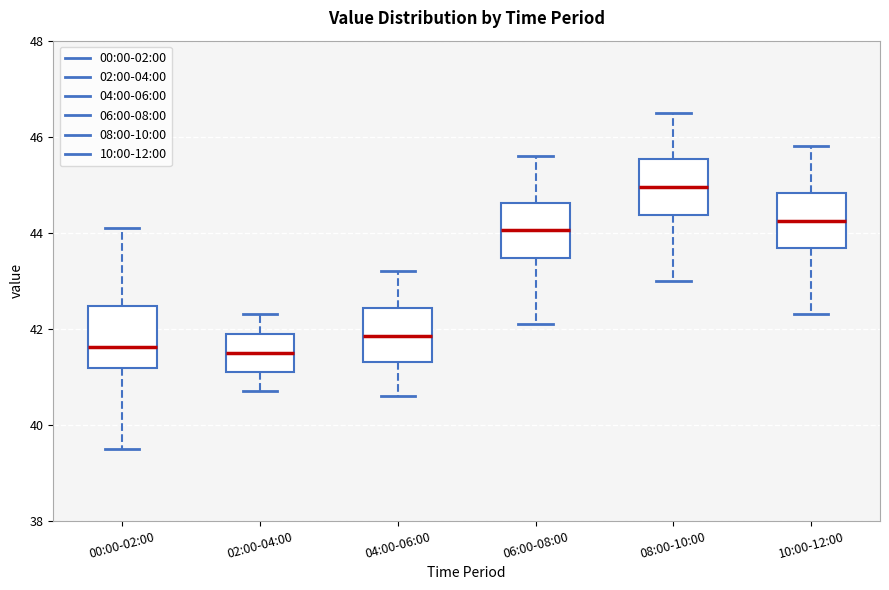

Where does the upper whisker of the box for 08:00-10:00 end on the y-axis? The values are not printed on the chart, so give them approximately, as read against the axis.

46.6